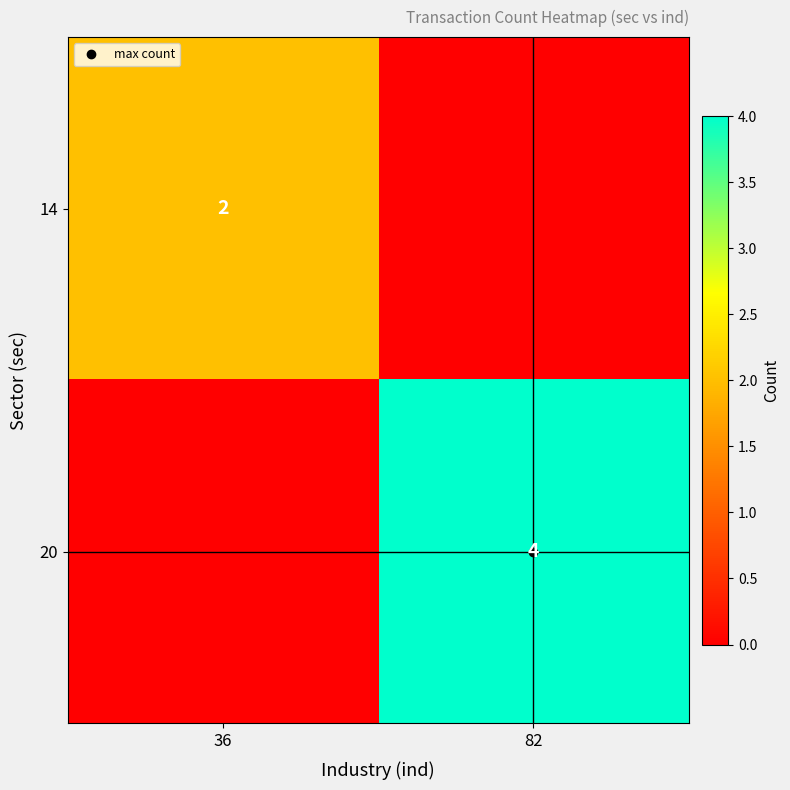

Between 82 and 36, which is larger?

36